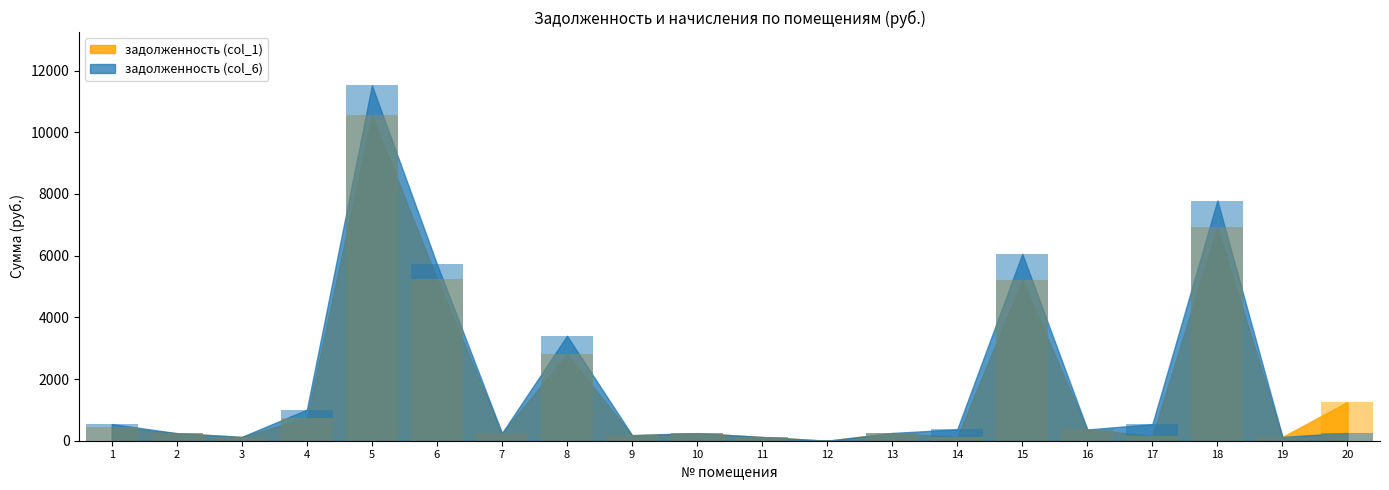

Reading left to right, transcribe all the data shown in this chart.

задолженность (col_1): 450.5	245.5	124.6	752.1	10556.5	5248.1	247.0	2803.5	180.7	245.5	122.4	0.0	251.3	123.1	5206.9	364.3	162.9	6913.8	123.1	1256.5
задолженность (col_6): 542.2	245.5	124.6	1006.9	11518.9	5726.6	247.0	3401.0	180.7	245.5	122.4	0.0	251.3	369.5	6055.9	364.3	538.4	7786.3	123.1	255.5